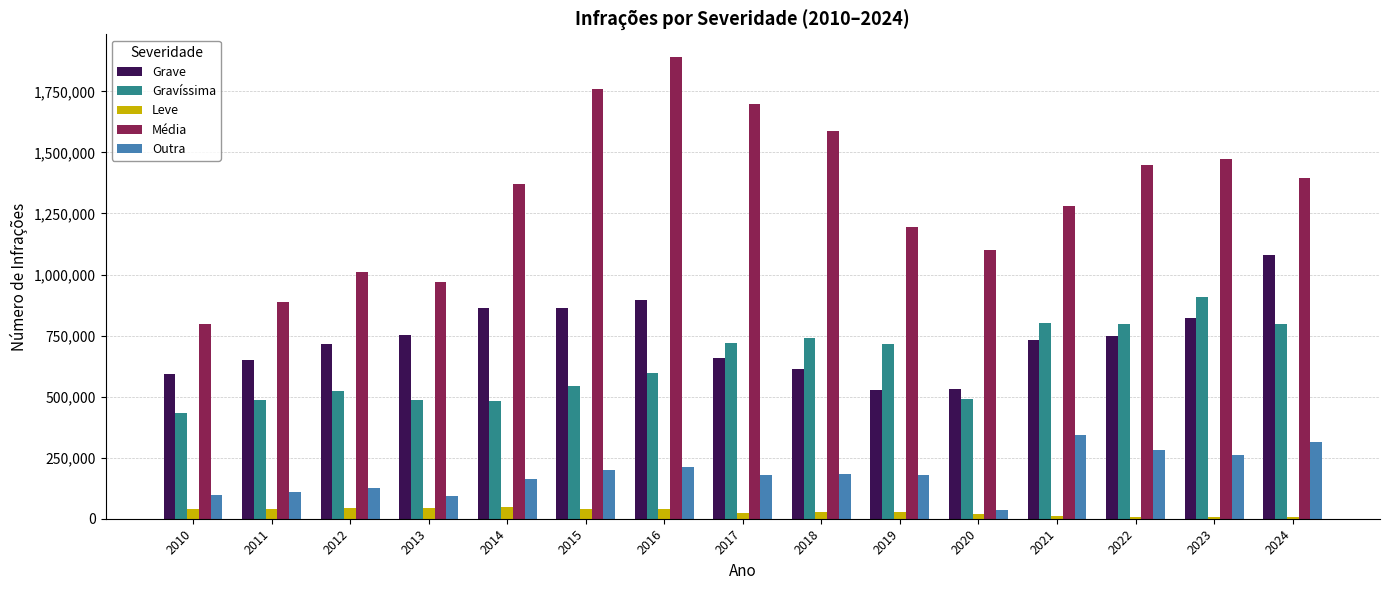

Is it true that Grave equals 837943 at 2018?

False